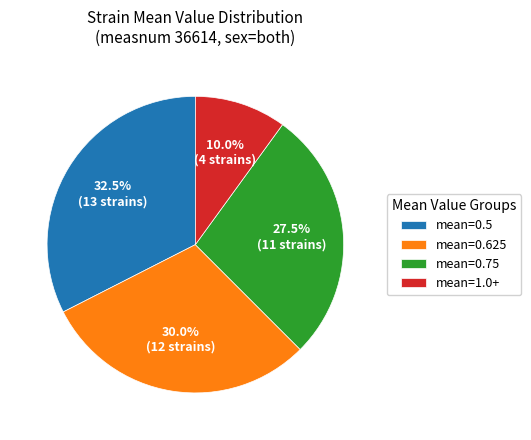

How many slices are in this pie chart?

4